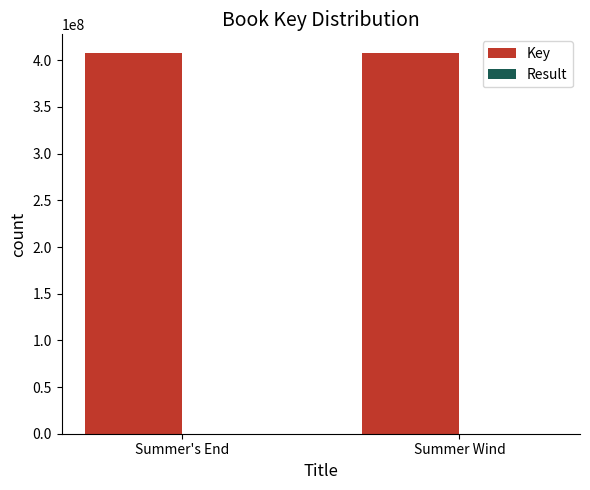

What is the sum of all Key values?

814913709